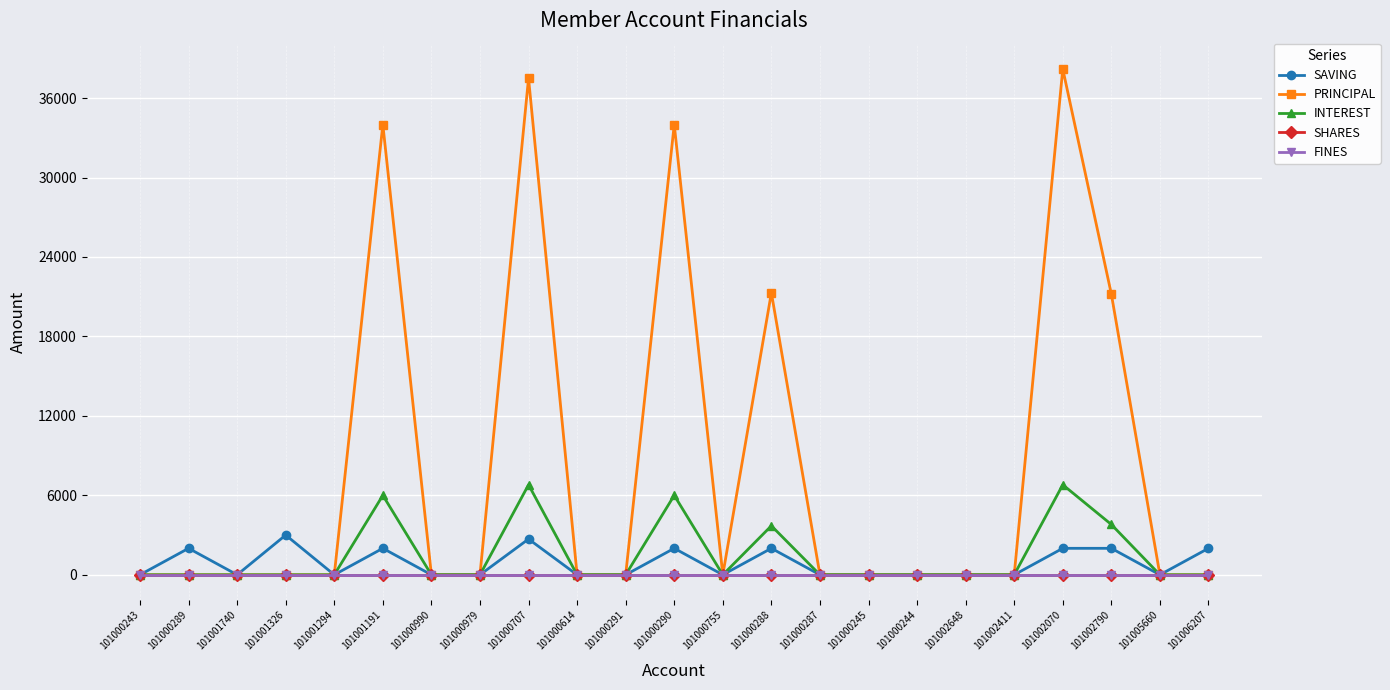

Does the chart have visible grid lines?

Yes